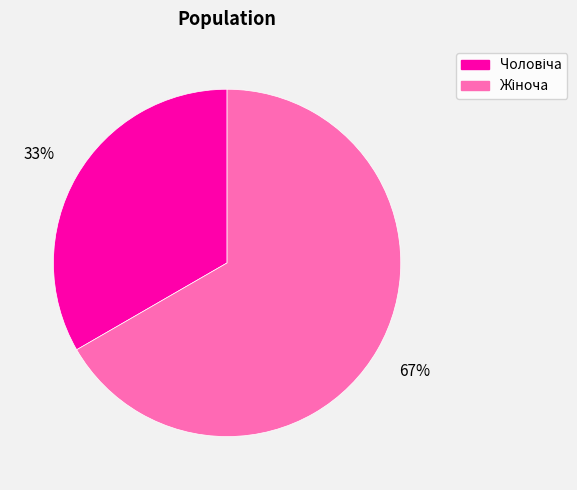

Is there a majority slice in this chart?

Yes